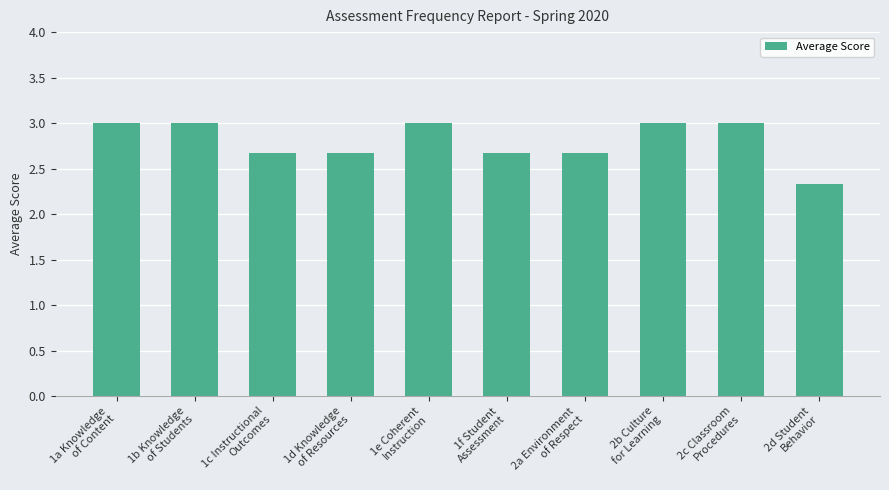

What is the maximum value shown in the chart?

3.0